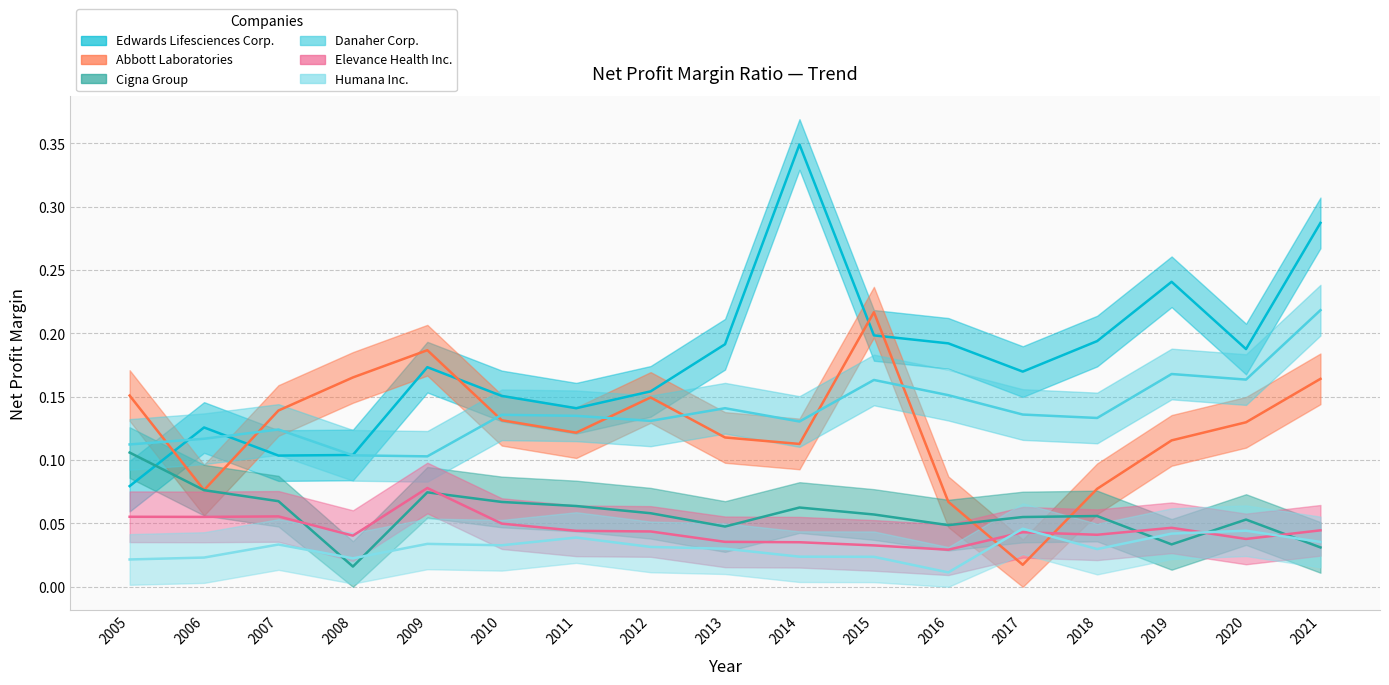

Which series has the widest spread of values?

Edwards Lifesciences Corp.